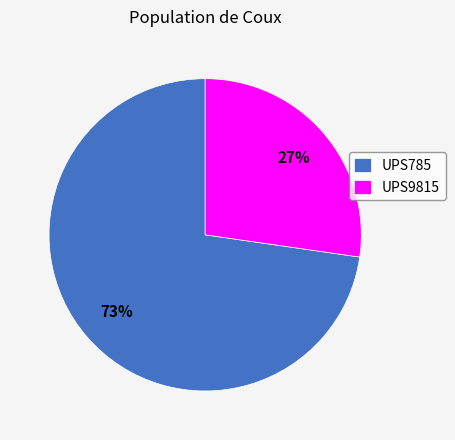

Which has a higher value, UPS785 or UPS9815?

UPS785